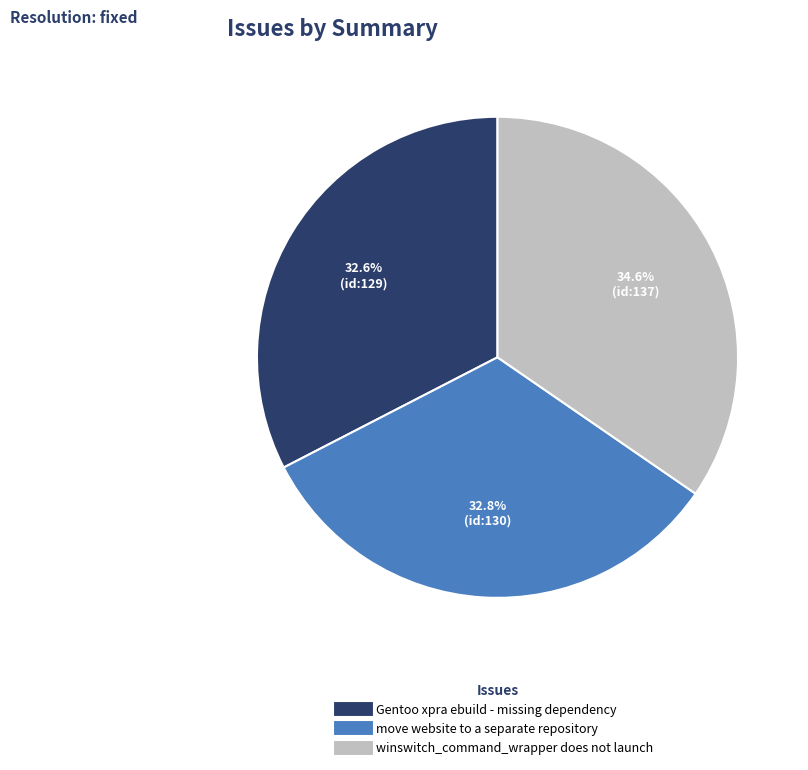

What portion of the pie excludes winswitch_command_wrapper does not launch?

65.4%